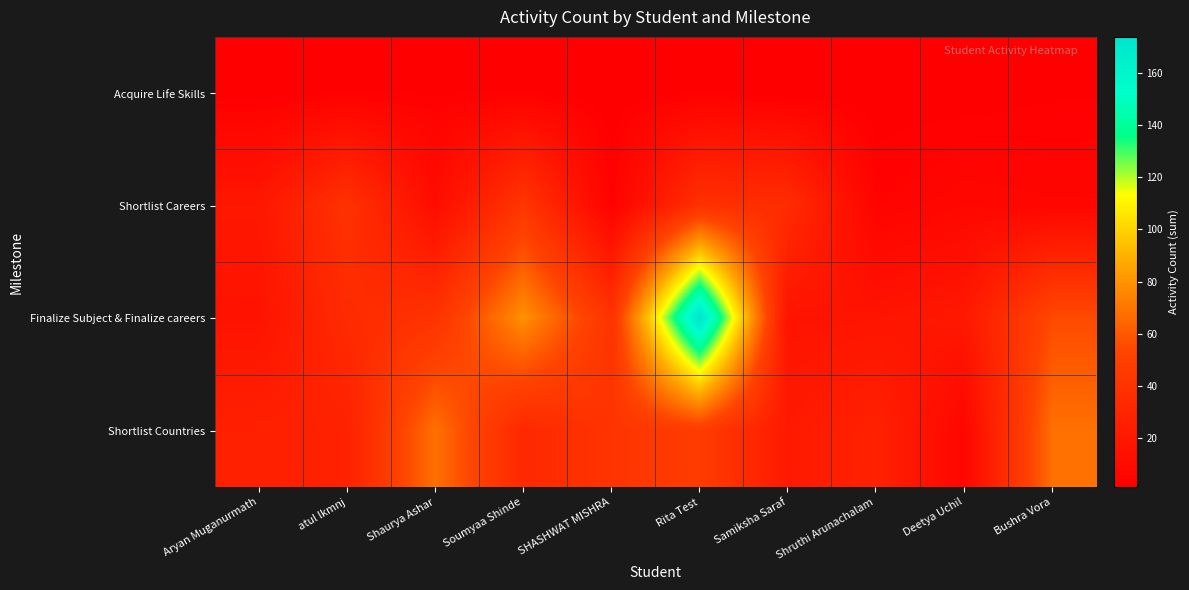

What is the greatest value displayed?

174